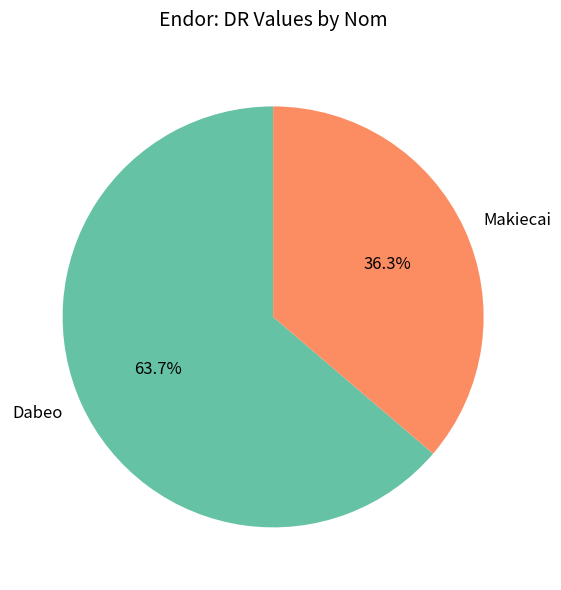

Count the number of slices in the pie.

2